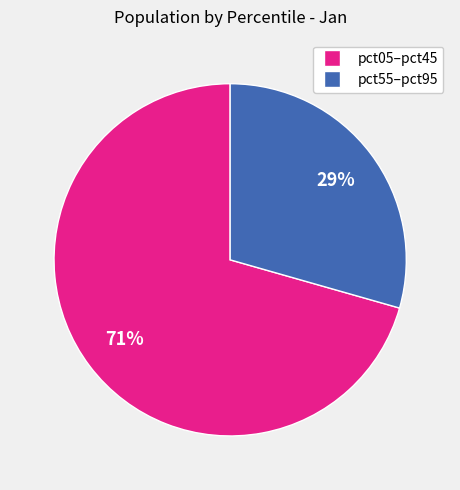

Does any single category account for the majority?

Yes